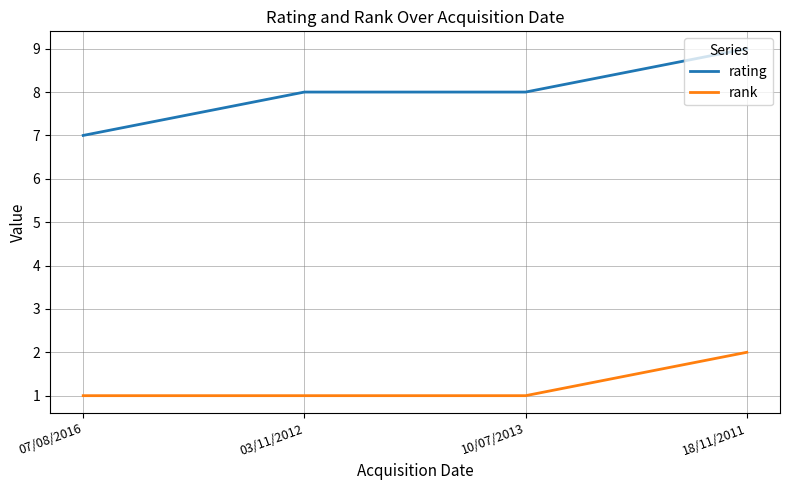

What is the sum of all rating values?

32